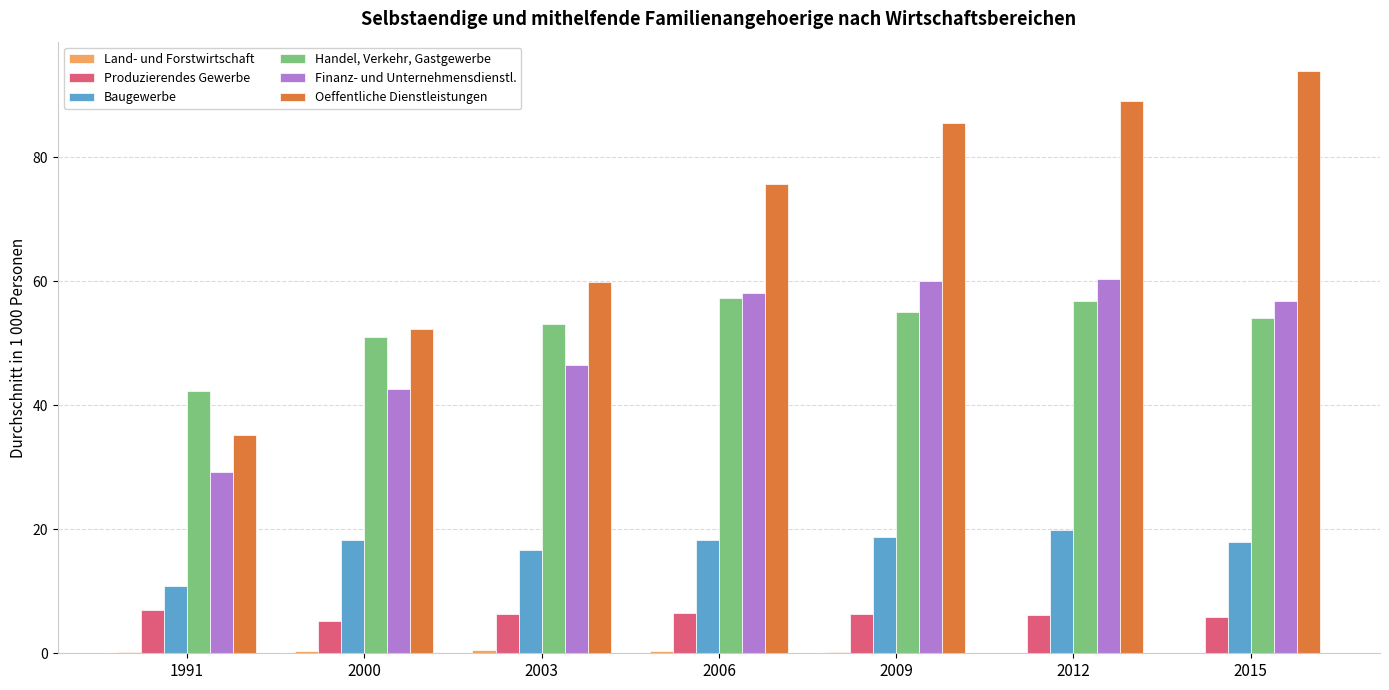

What is the maximum value for Finanz- und Unternehmensdienstl.?

60.4